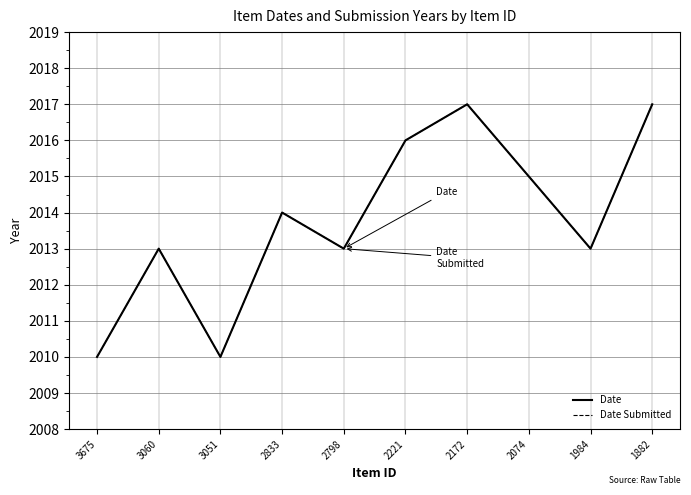

How many interior local peaks does the Date Submitted series have?

3